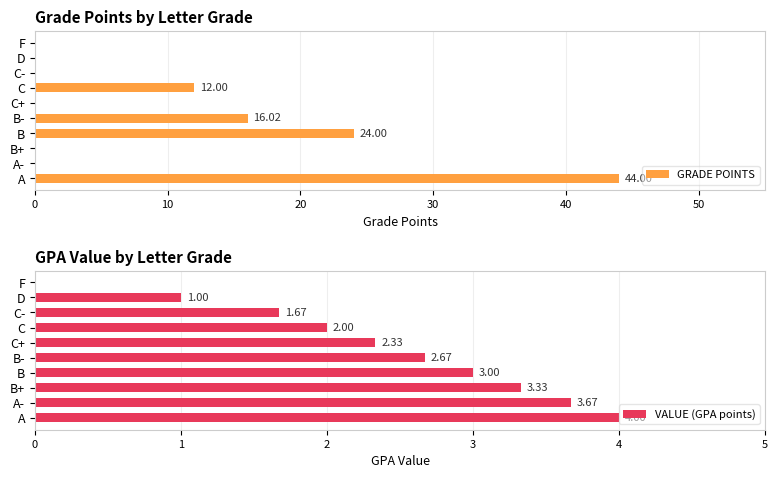

How many categories are shown in the chart?

10